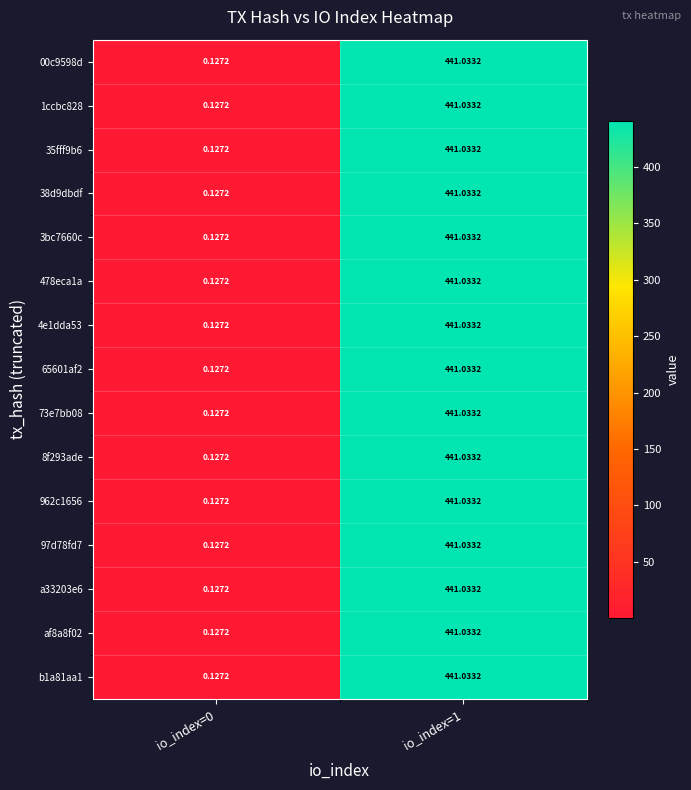

At which category does the chart reach its peak across all series?

io_index=1